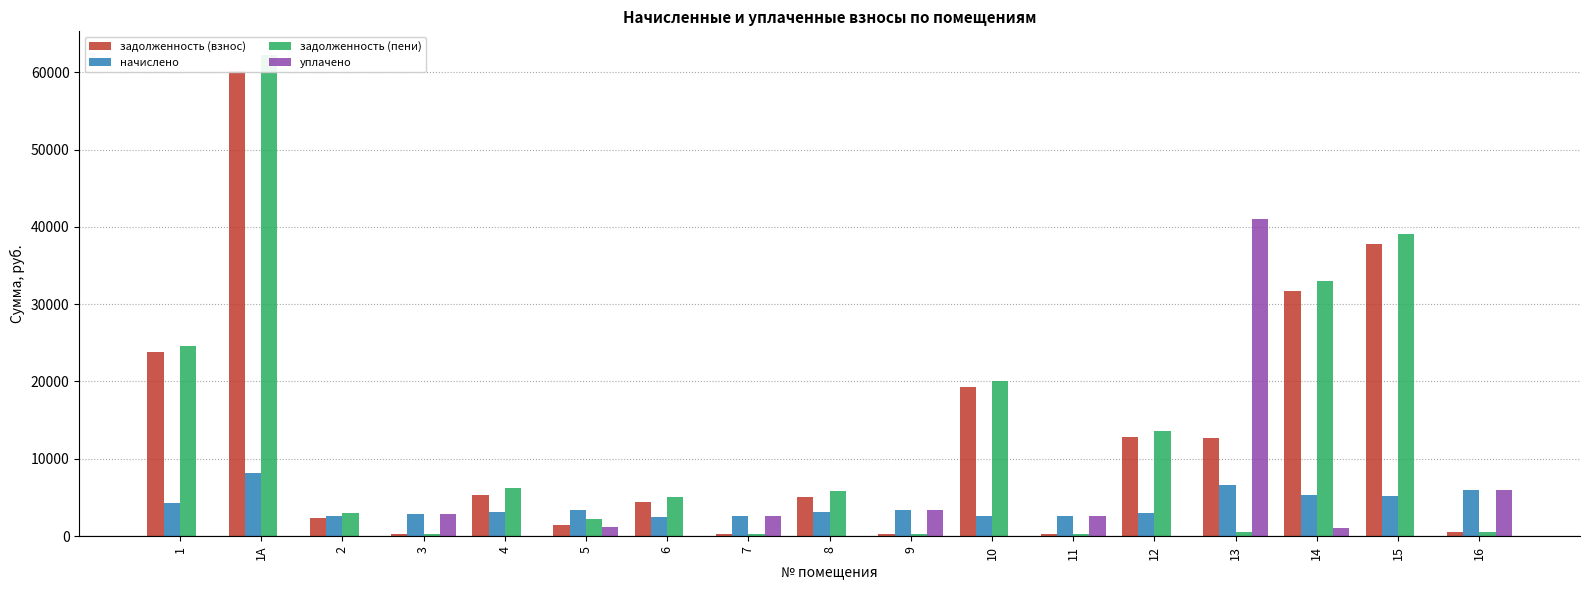

How many values in уплачено are above zero?

8